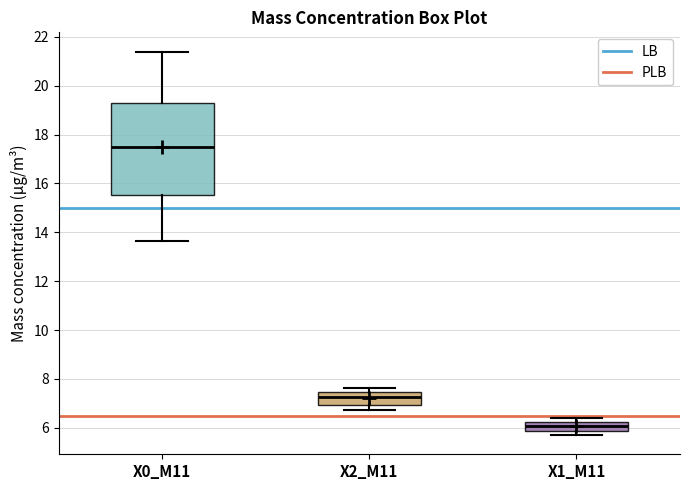

Which box is the tallest, from its lower edge to its upper edge?

X0_M11